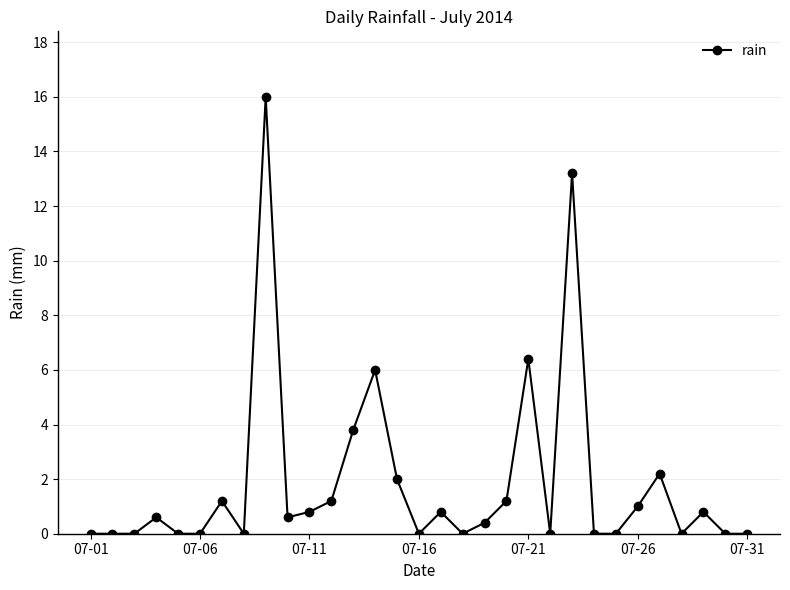

What is the average value?

1.9